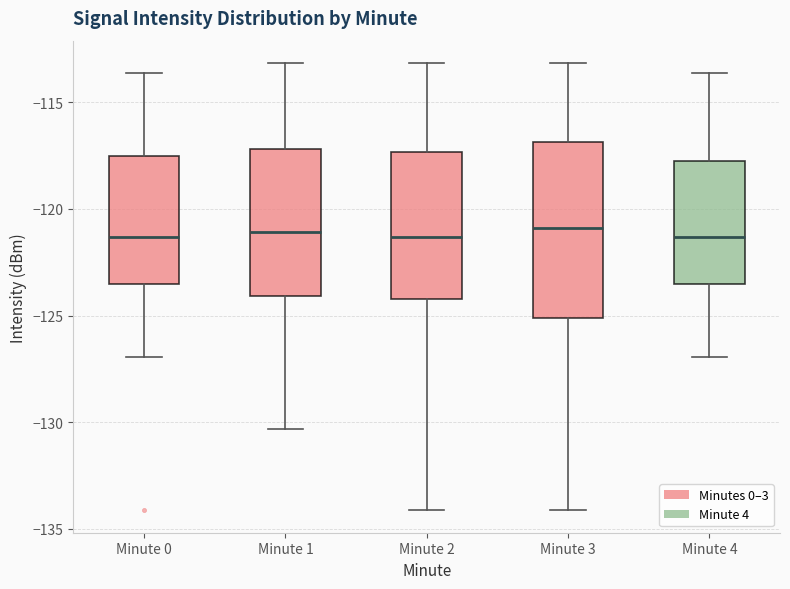

Where does the upper whisker of the box for Minute 1 end on the y-axis? The values are not printed on the chart, so give them approximately, as read against the axis.

-113.0